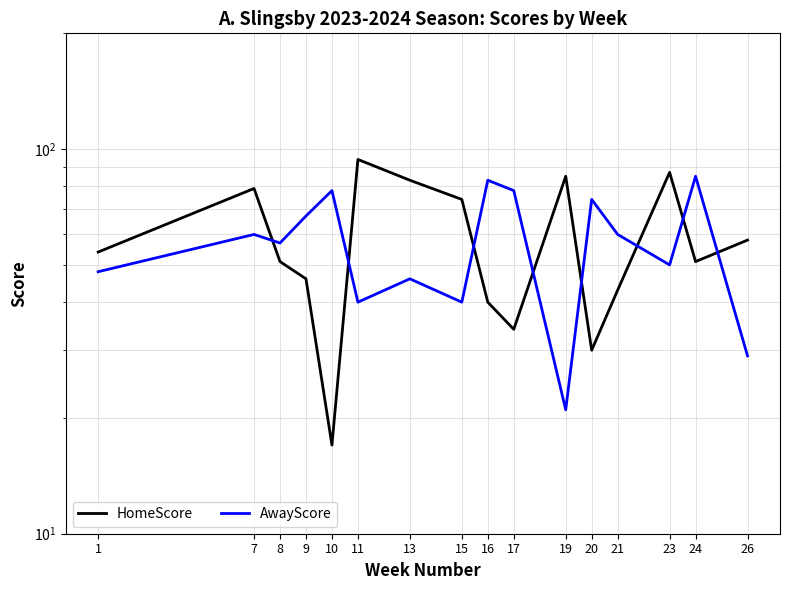

True or false: AwayScore has a value of 74 at 20.

True